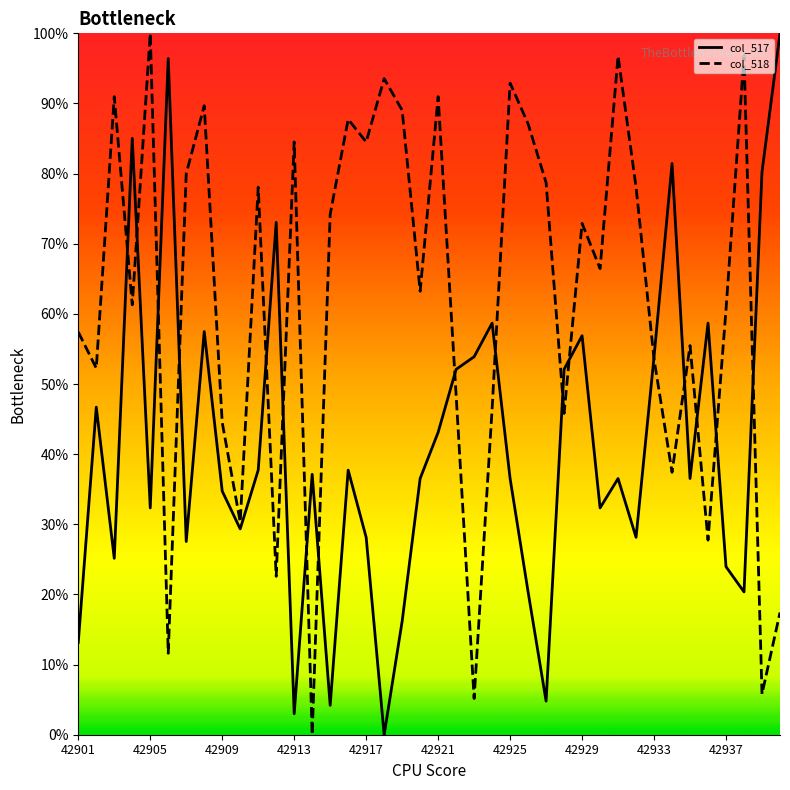

Which series has the largest total across all categories?

col_518